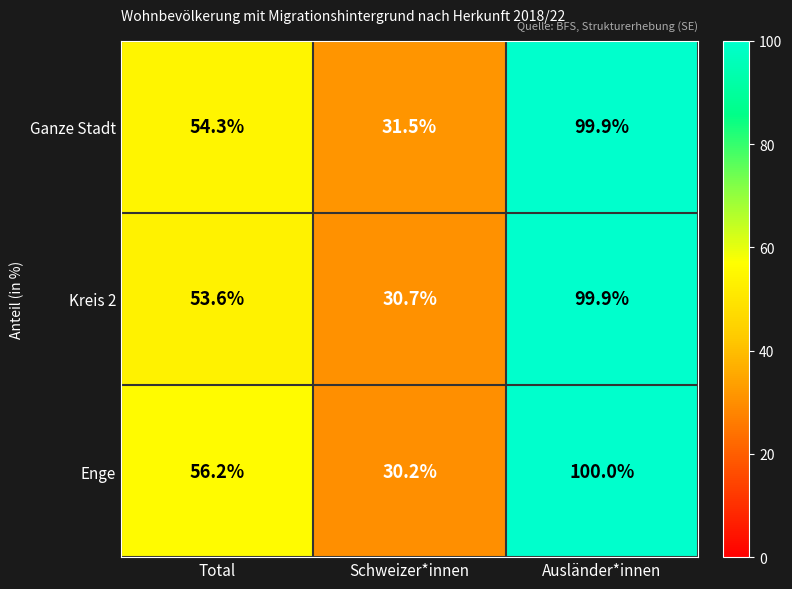

Which category has the lowest value in the Kreis 2 series?

Schweizer*innen